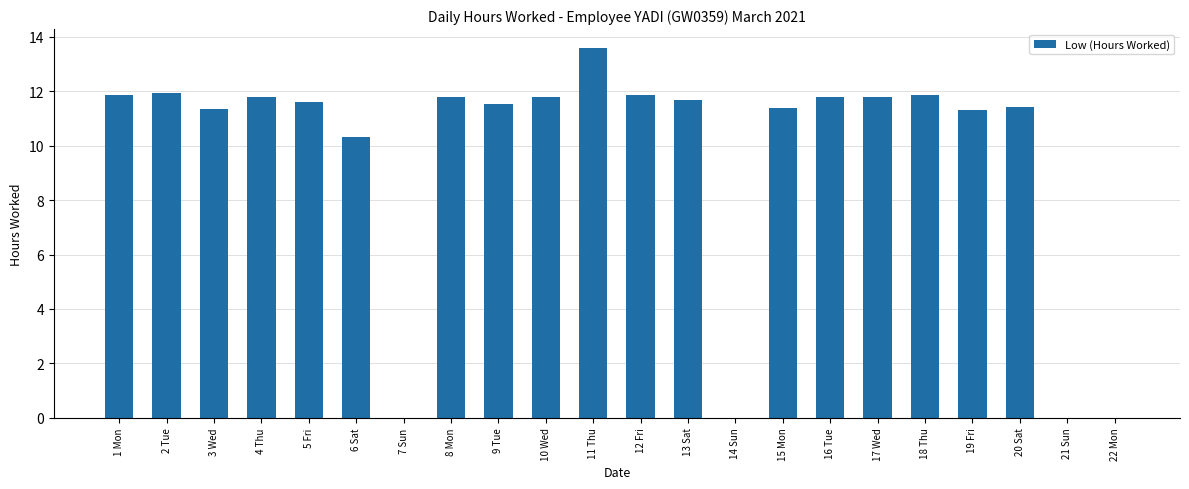

Where does the data first go above 11?

1 Mon